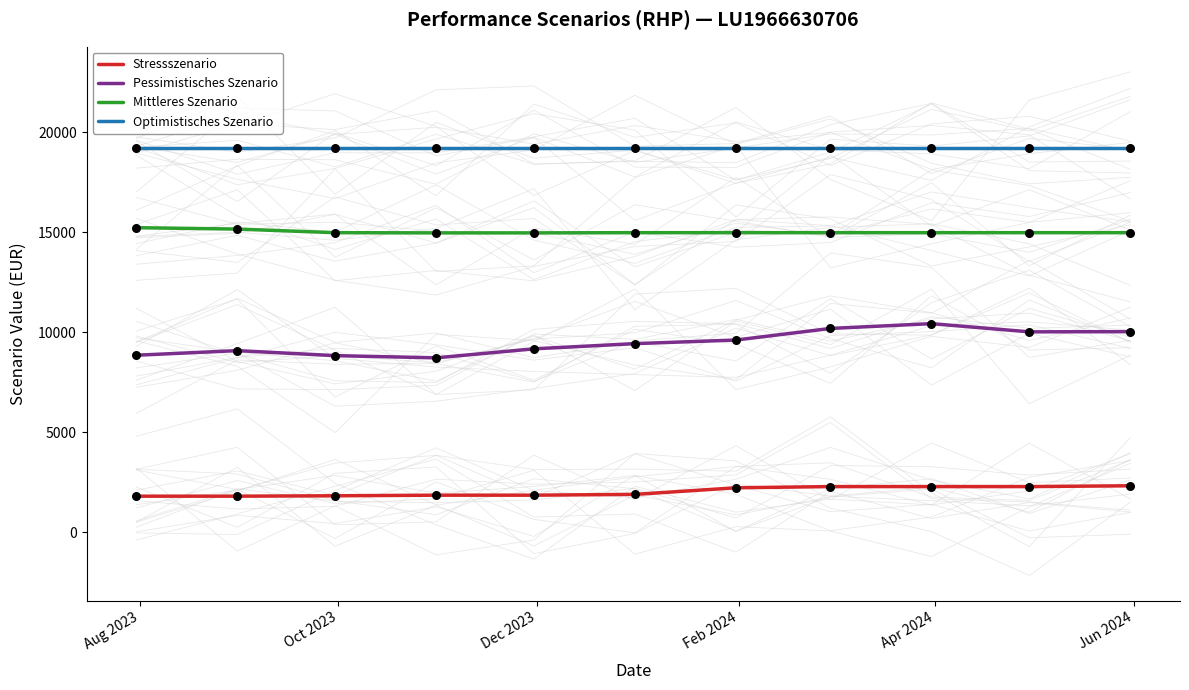

At how many categories does at least one series exceed 11491?

11